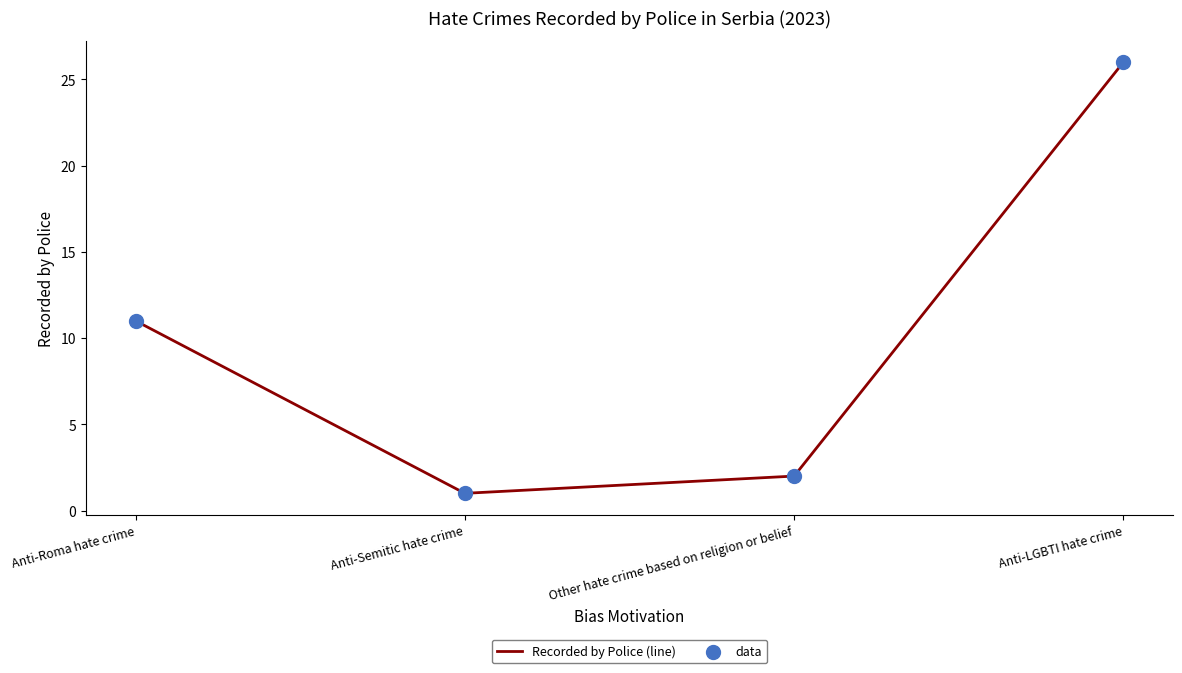

Approximately how many times larger is the value at Other hate crime based on religion or belief compared to Anti-Semitic hate crime?

2.0